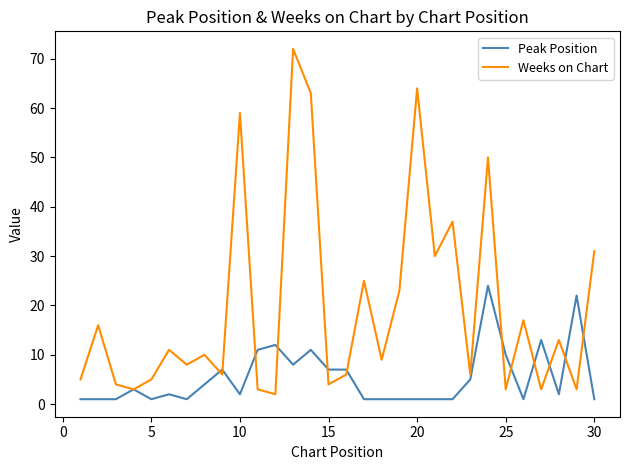

What is the maximum value shown in the chart?

72